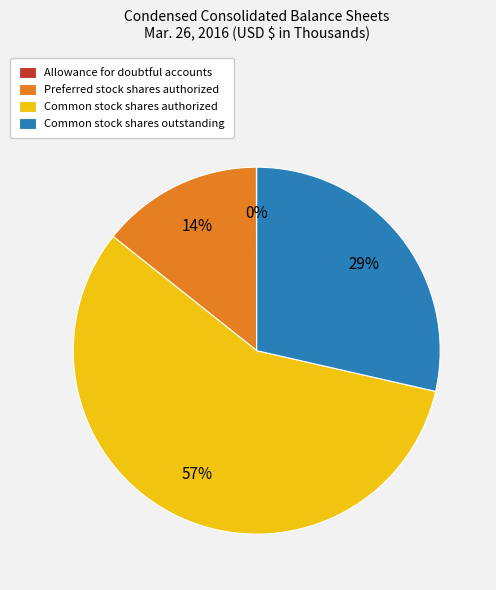

To the nearest percent, what is the average slice percentage?

25%